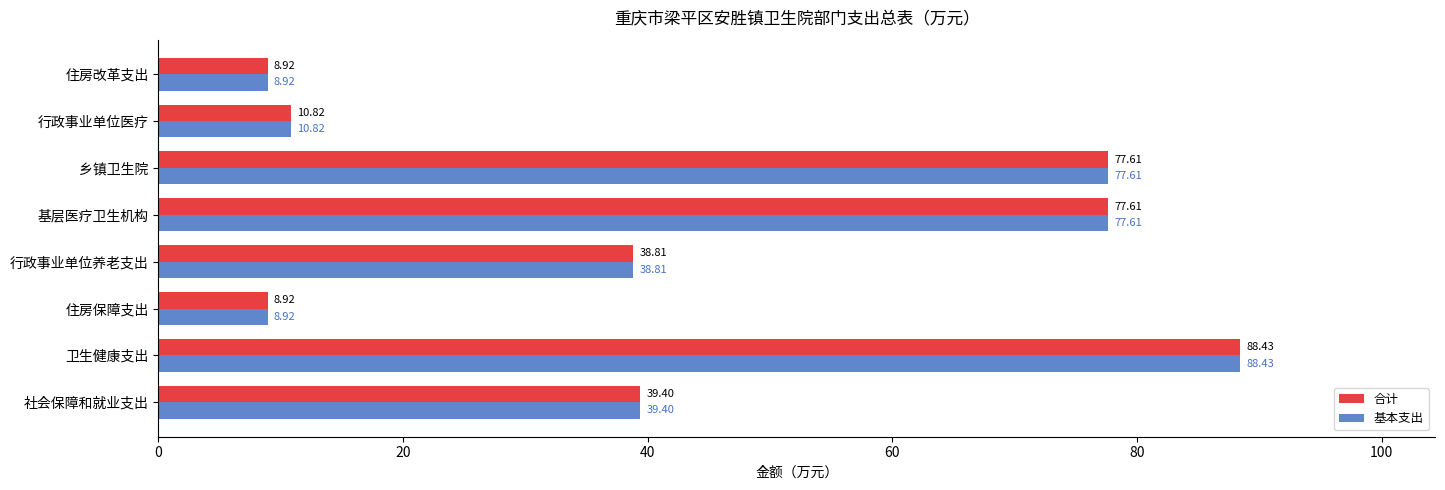

What is the difference between the maximum and second lowest values in the 合计 series?

79.5